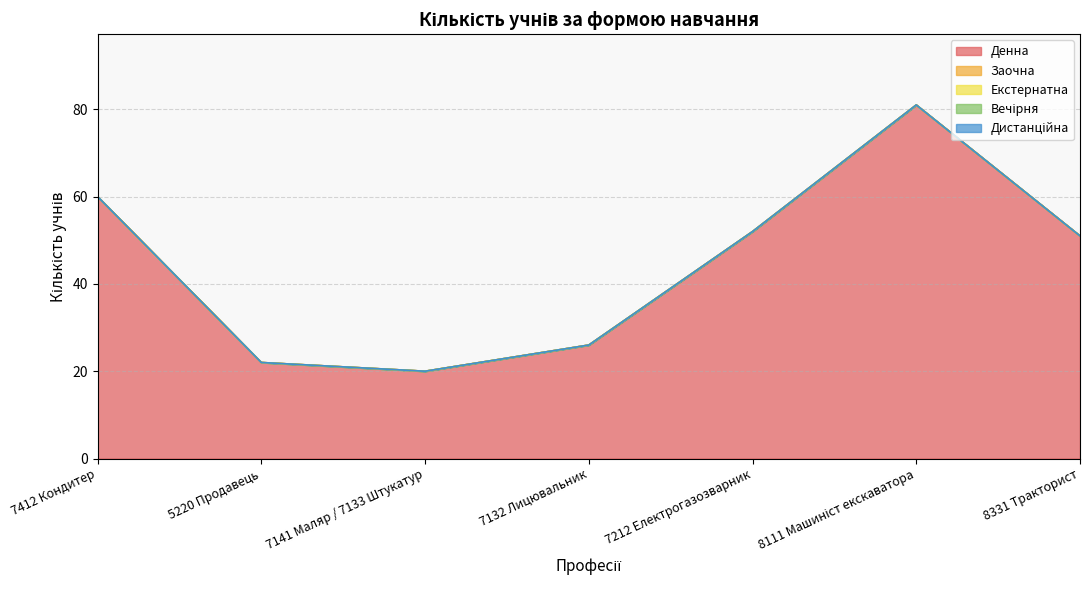

The value of Вечірня at 7141 Маляр / 7133 Штукатур is 0. True or false?

True